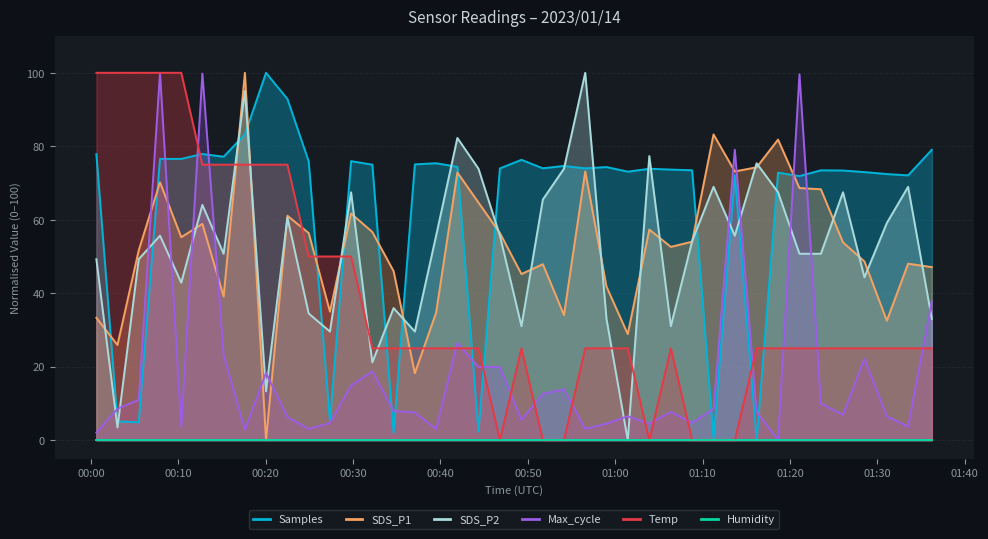

The Temp series shows 33.2 at 16. True or false?

False